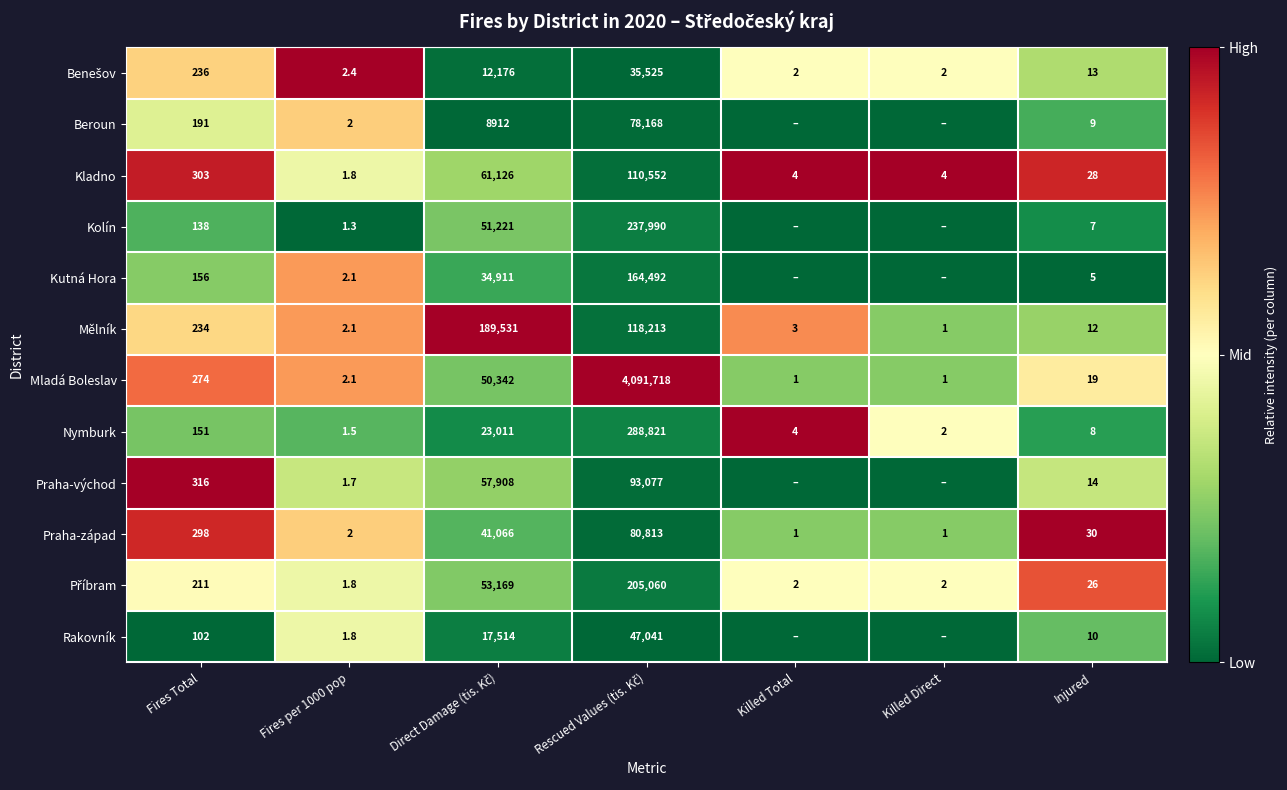

Where does the Mladá Boleslav series first go above 19?

Fires Total